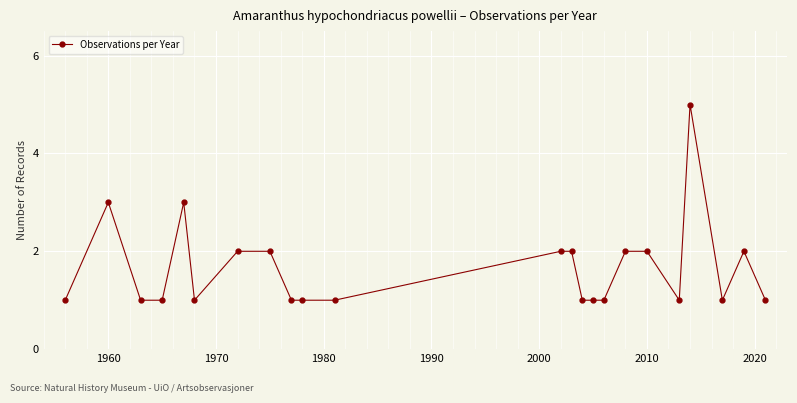

What is the difference between the maximum and minimum values?

4